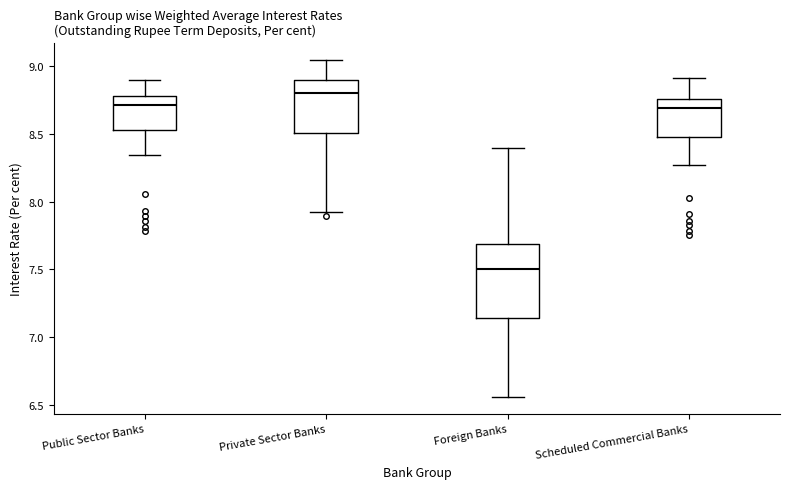

Comparing the boxes themselves (not the whiskers), which one is the tallest?

Foreign Banks